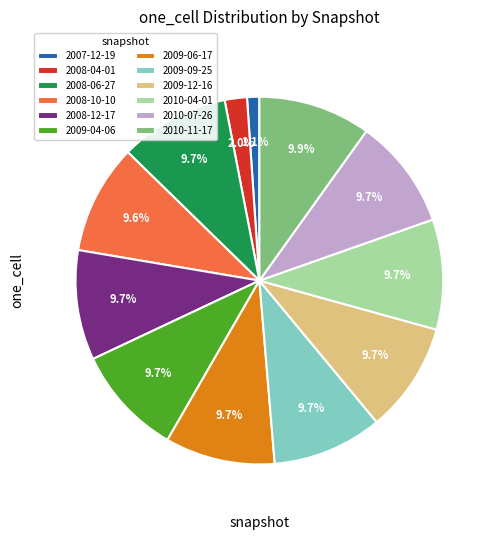

To the nearest percent, what percentage of the pie is 2009-09-25?

10%